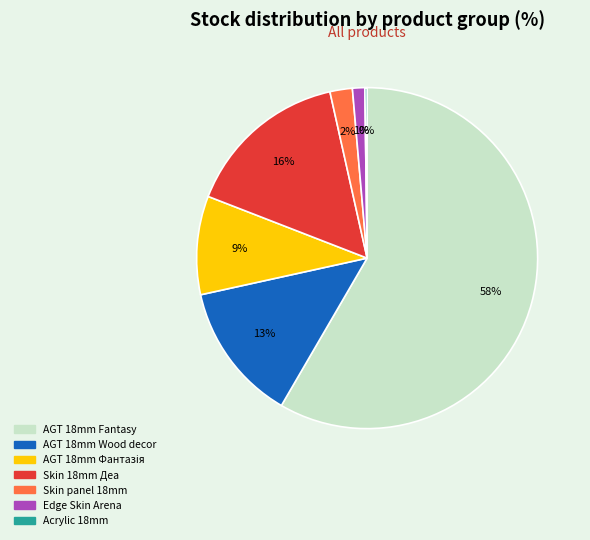

Does any single category account for the majority?

Yes